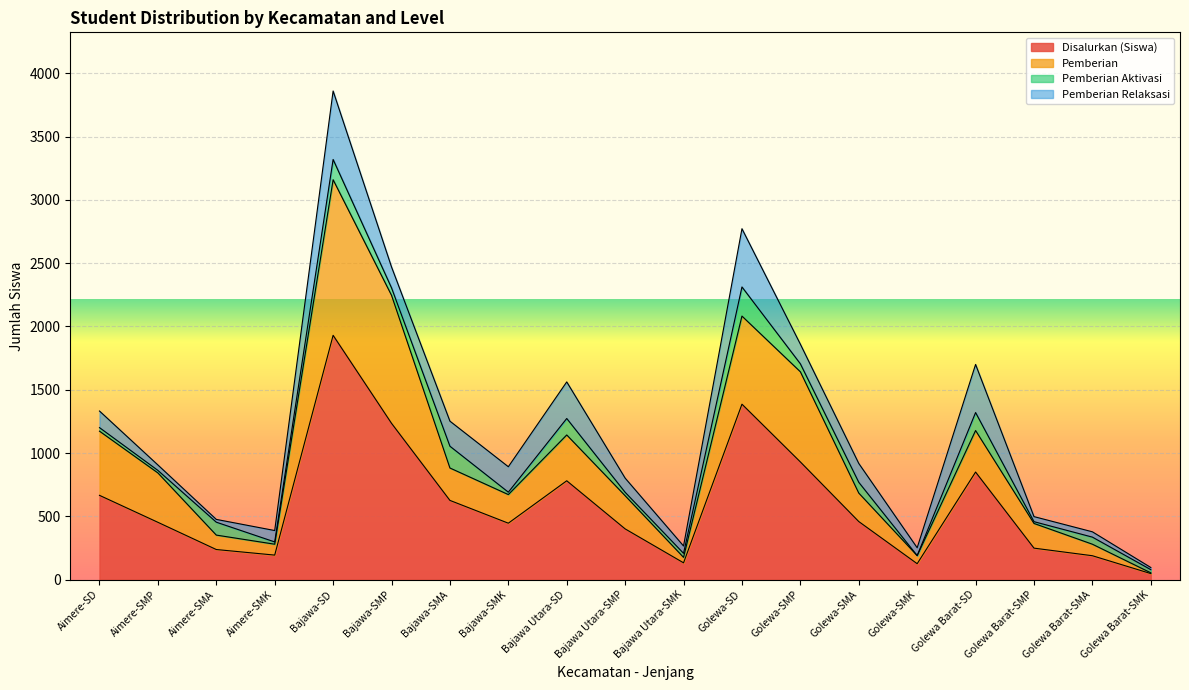

True or false: Pemberian and Disalurkan (Siswa) cross at least once.

False